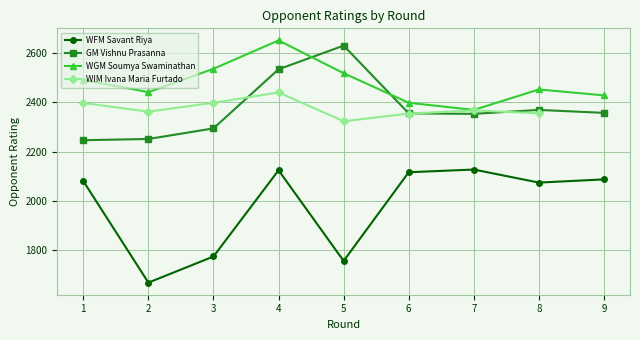

What is the difference between the maximum and minimum values in the WGM Soumya Swaminathan series?

282